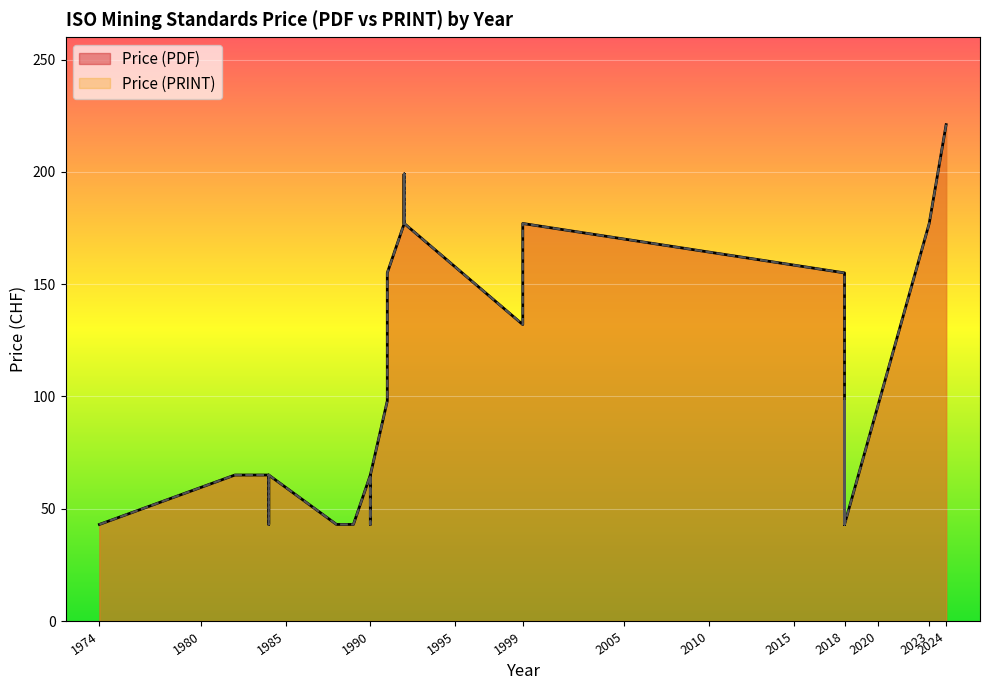

How many categories are shown in the chart?

30